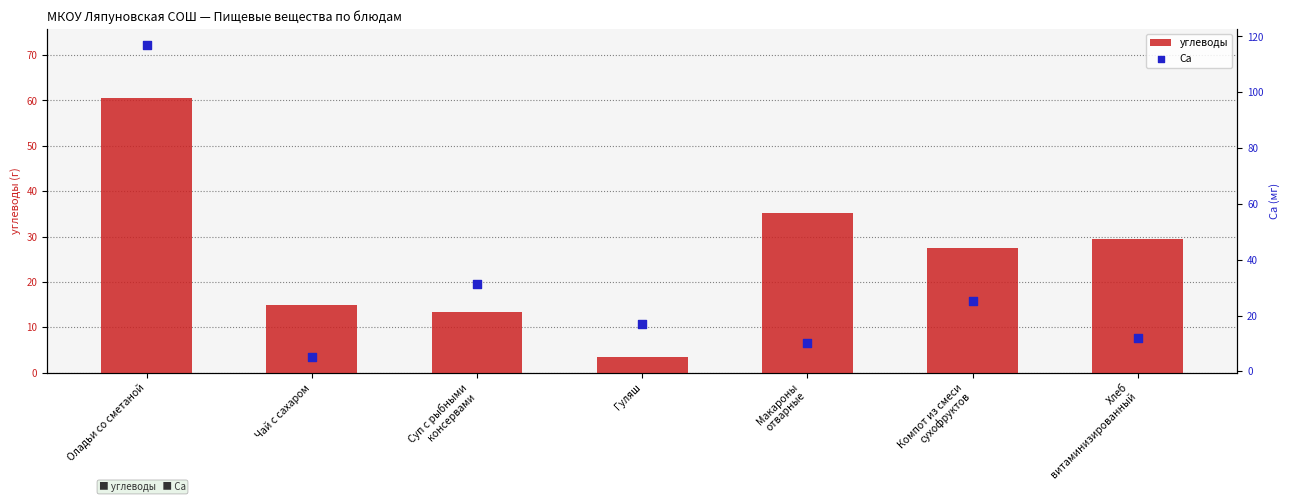

Which series has the largest total across all categories?

Са